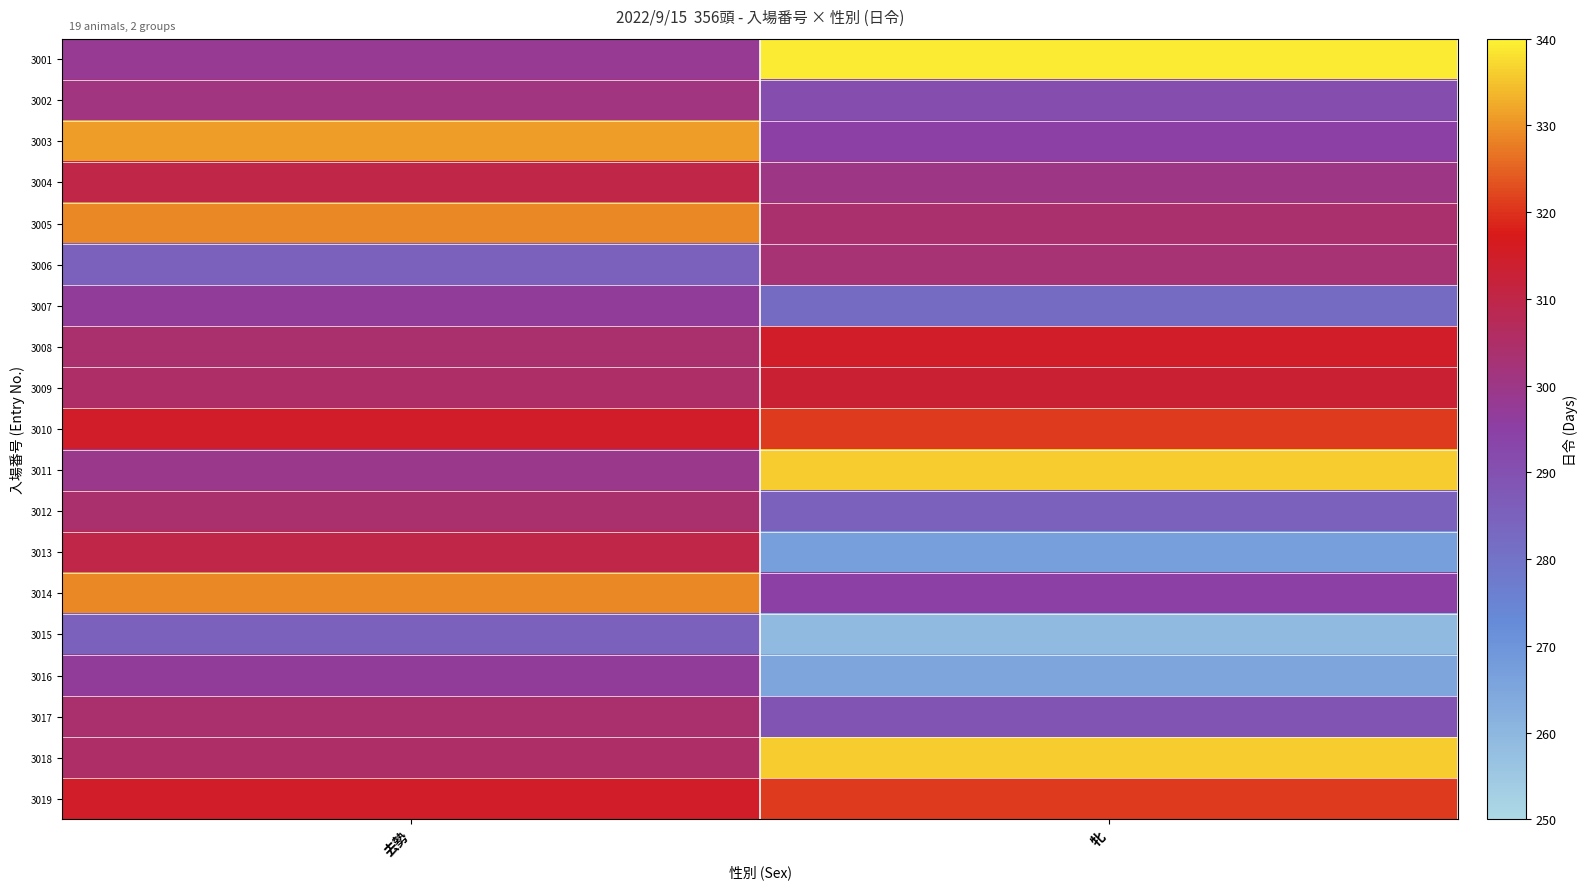

At which category is the sum across all series the highest?

去勢